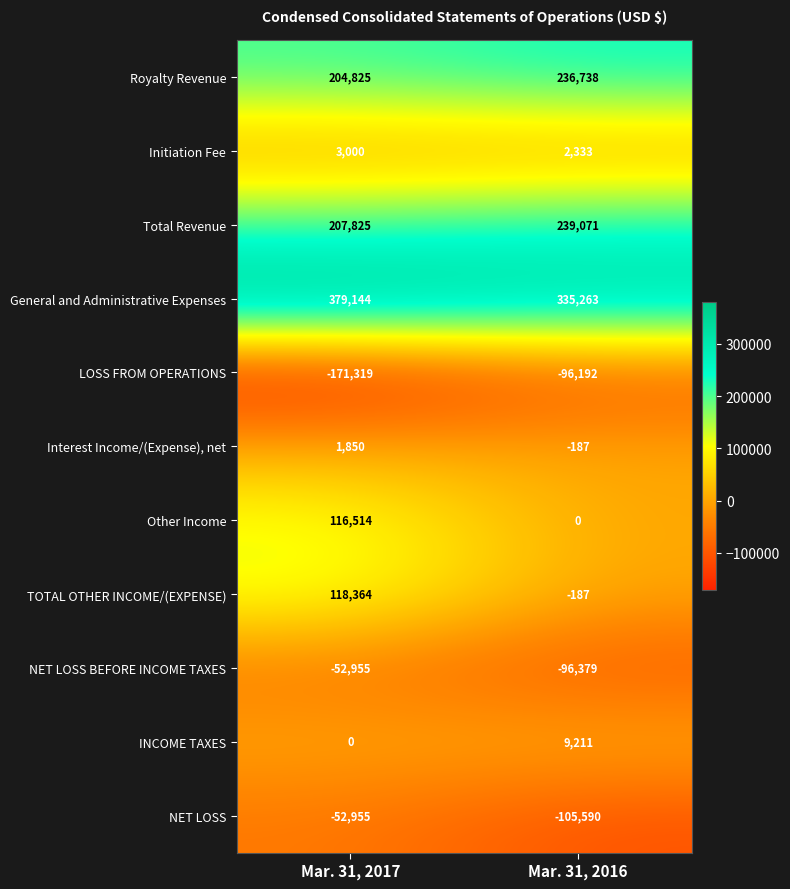

Which label corresponds to the smallest value in the chart?

Mar. 31, 2017